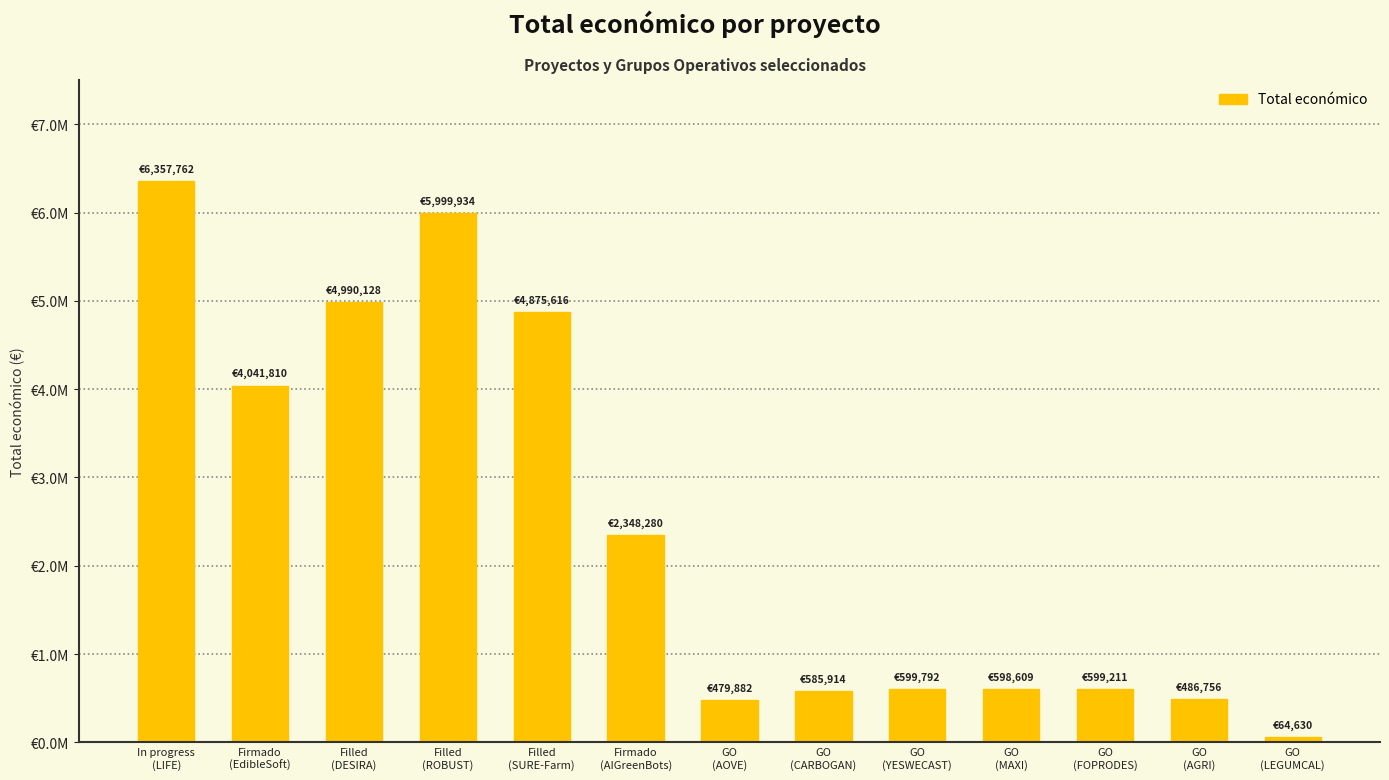

Does the chart contain any negative values?

No